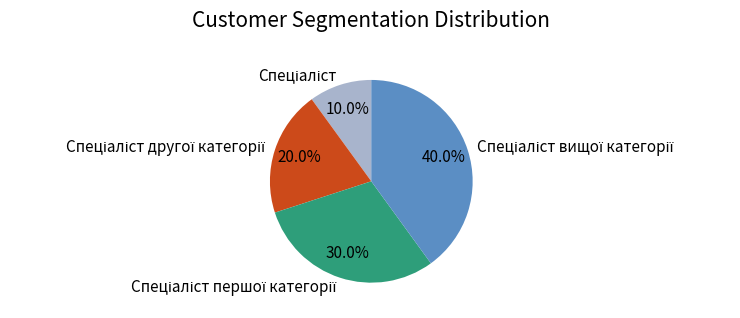

To the nearest percent, what is the difference between the largest and smallest slice percentages?

30%